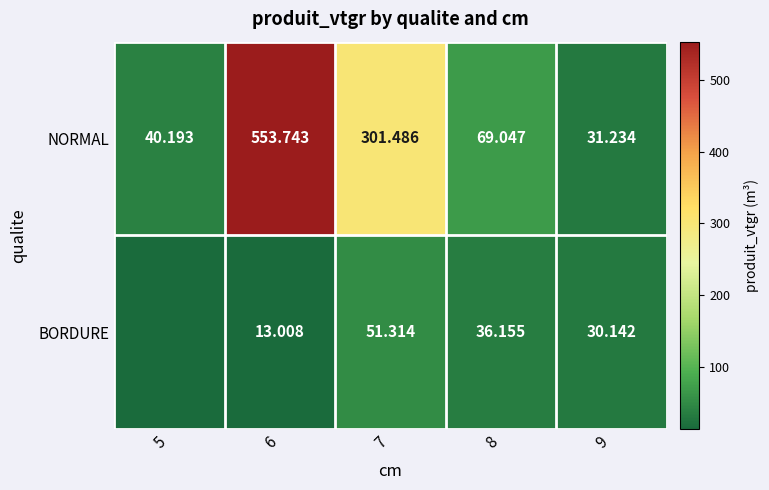

True or false: BORDURE has a value of 51.3 at 7.

True